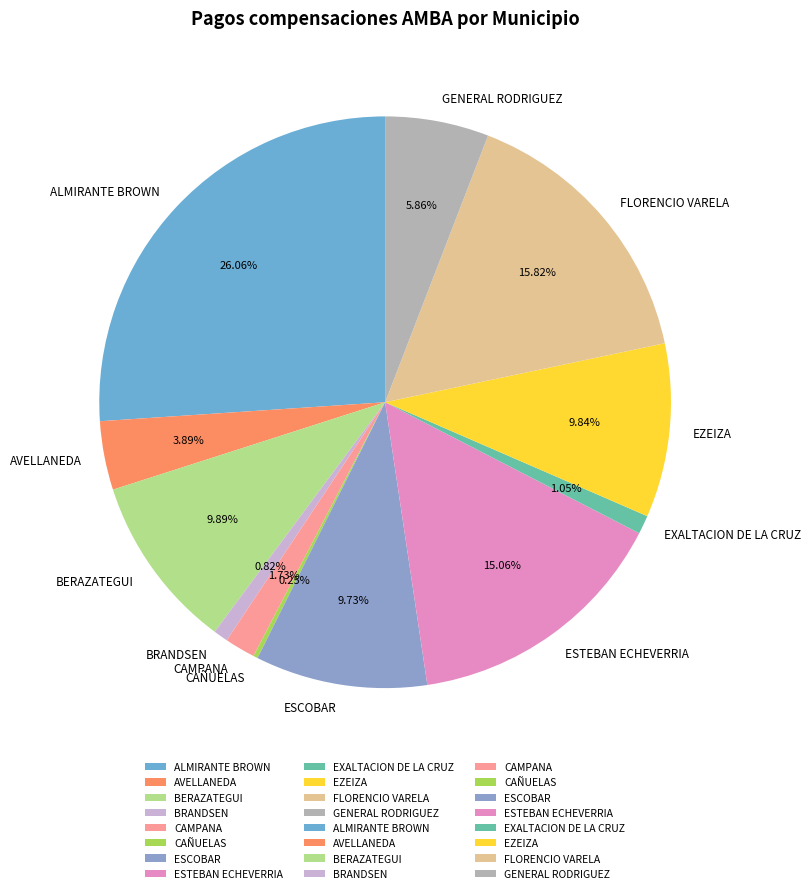

To the nearest percent, what is the difference between the largest and smallest slice percentages?

26%